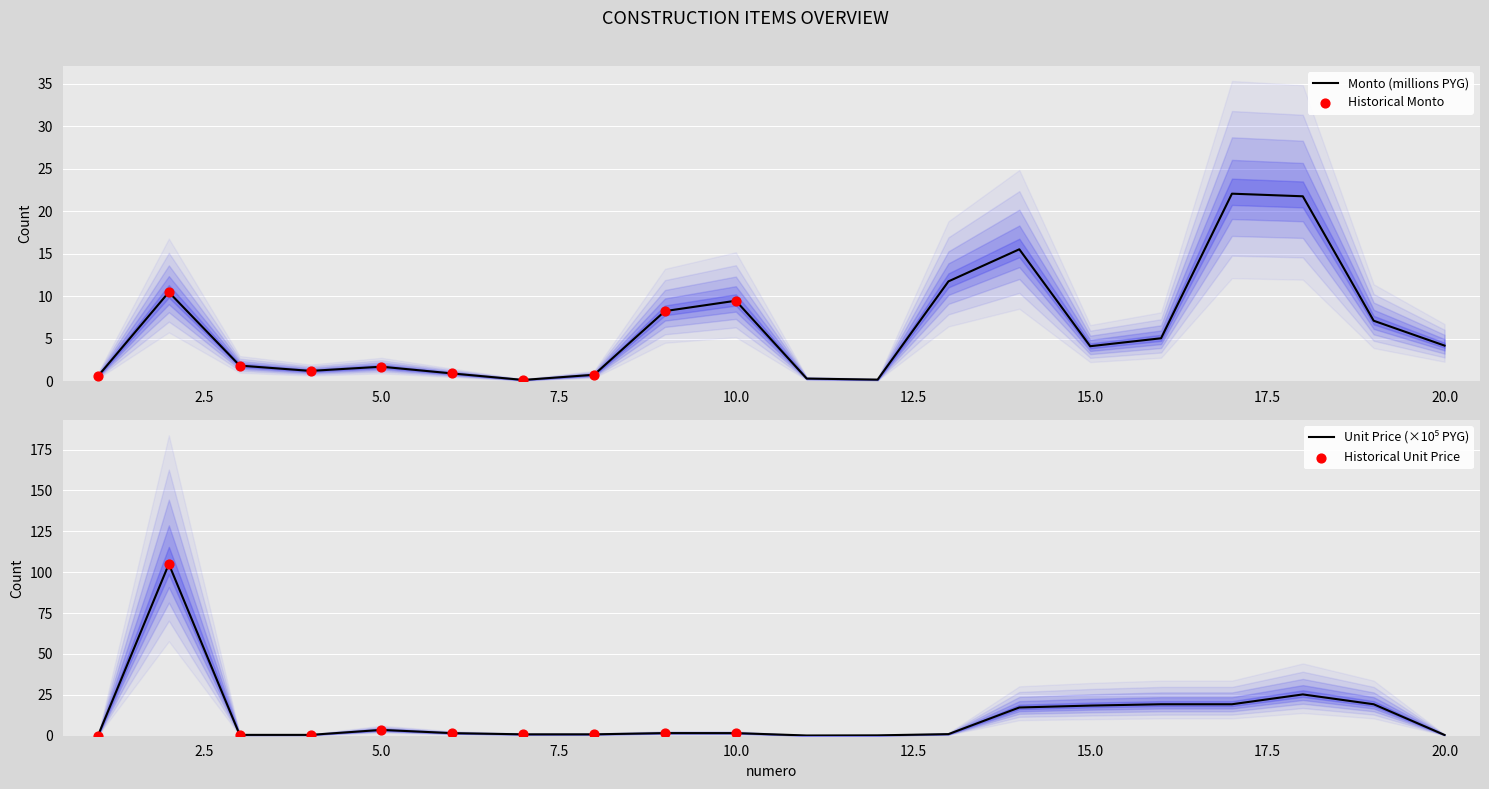

Which series reaches the minimum Y coordinate?

precio_unitario_estimado